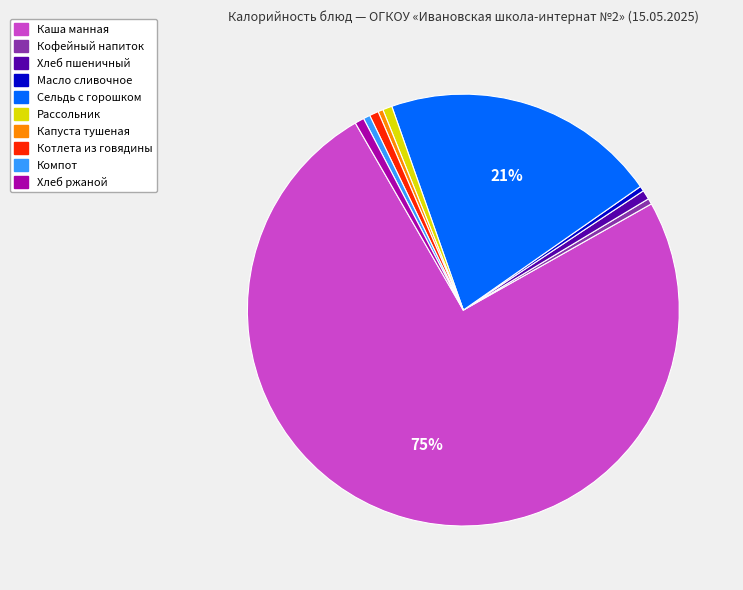

Which category accounts for the majority?

Каша манная